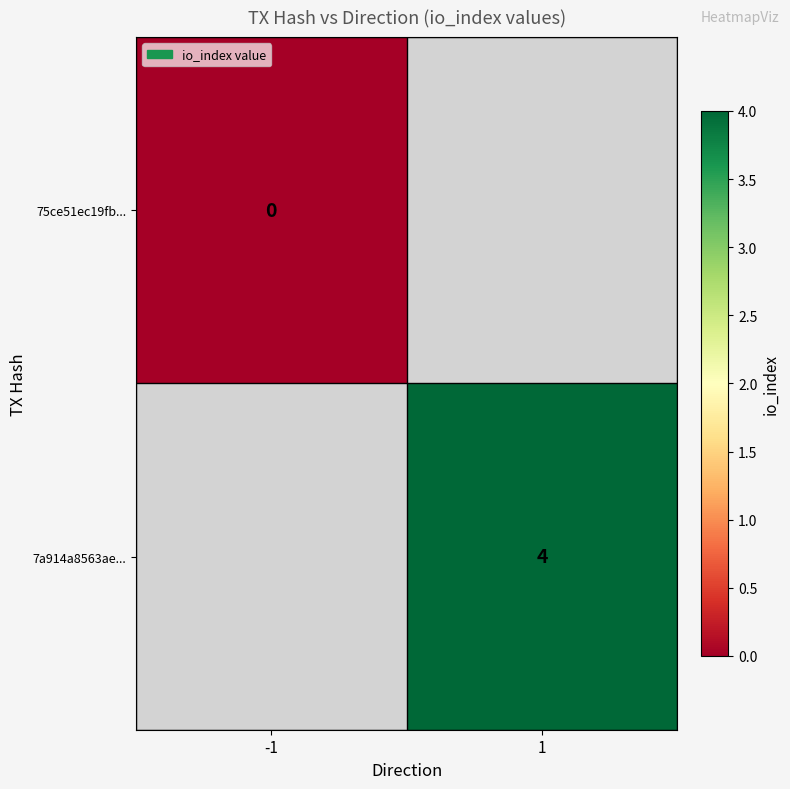

Which category has the lowest value across all series?

-1